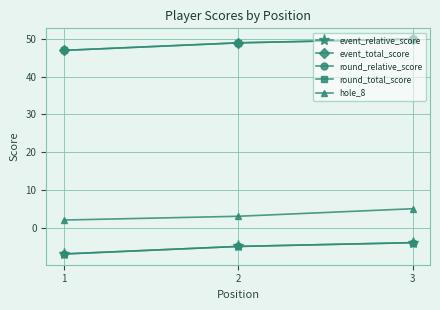

At how many categories does at least one series exceed 26?

3